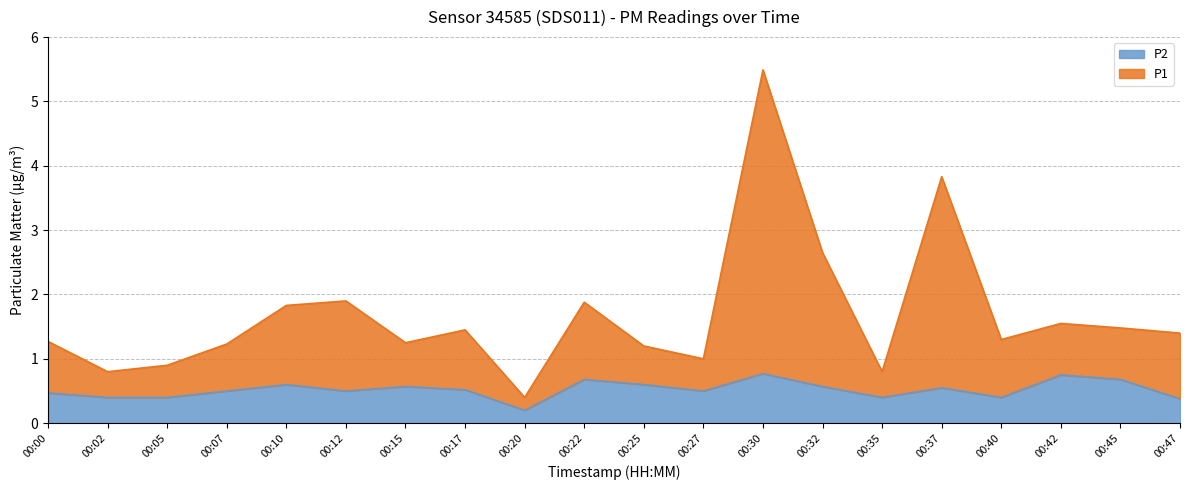

True or false: P1 and P2 intersect in this chart.

False